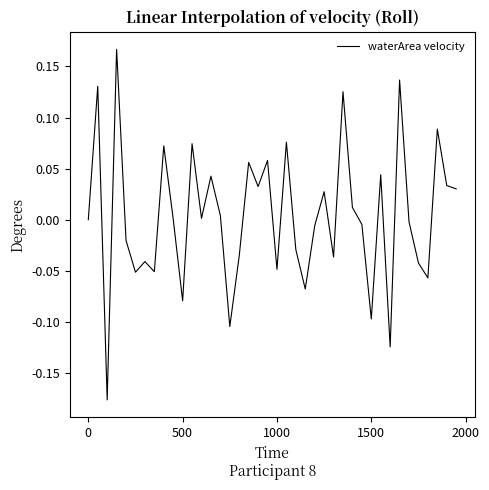

How many interior local valleys (lower than both neighbors) does the data have?

13